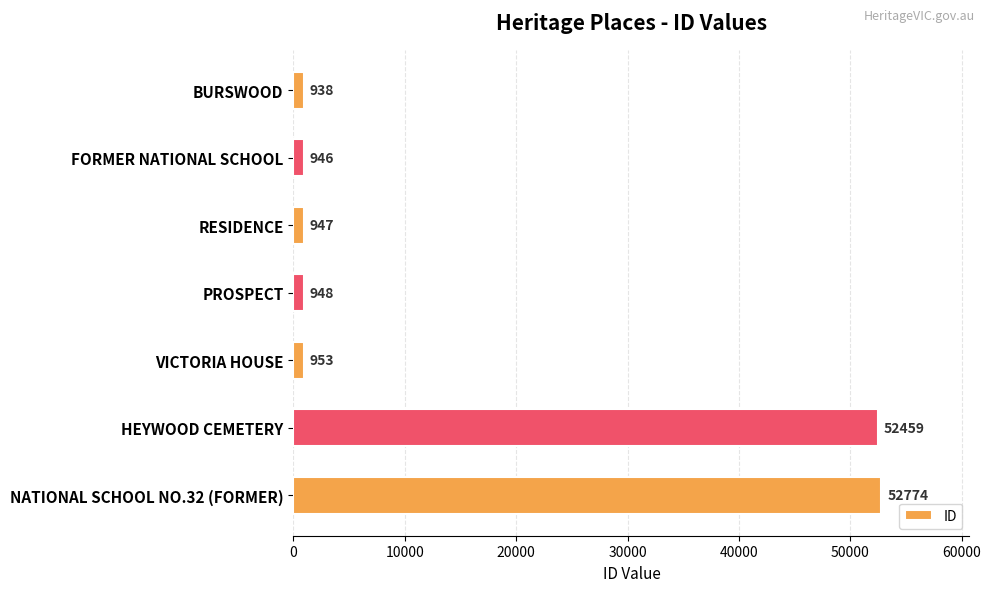

The chart shows a value of 52774 at NATIONAL SCHOOL NO.32 (FORMER). True or false?

True